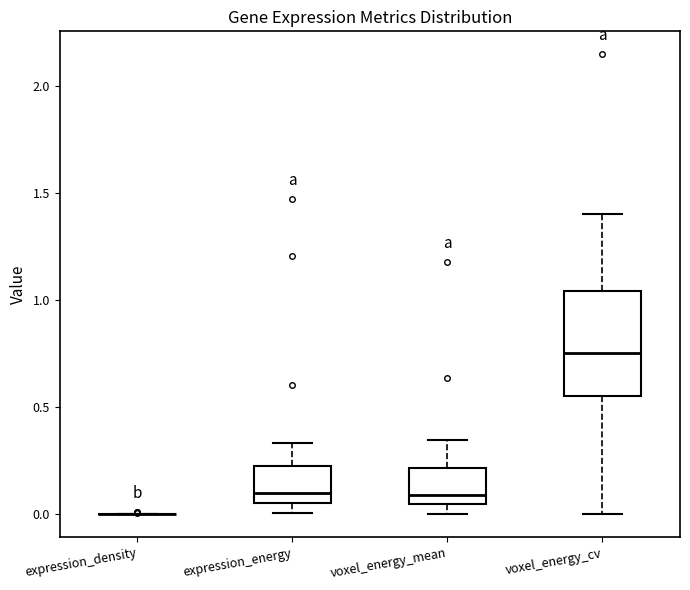

Comparing the boxes themselves (not the whiskers), which one is the tallest?

voxel_energy_cv